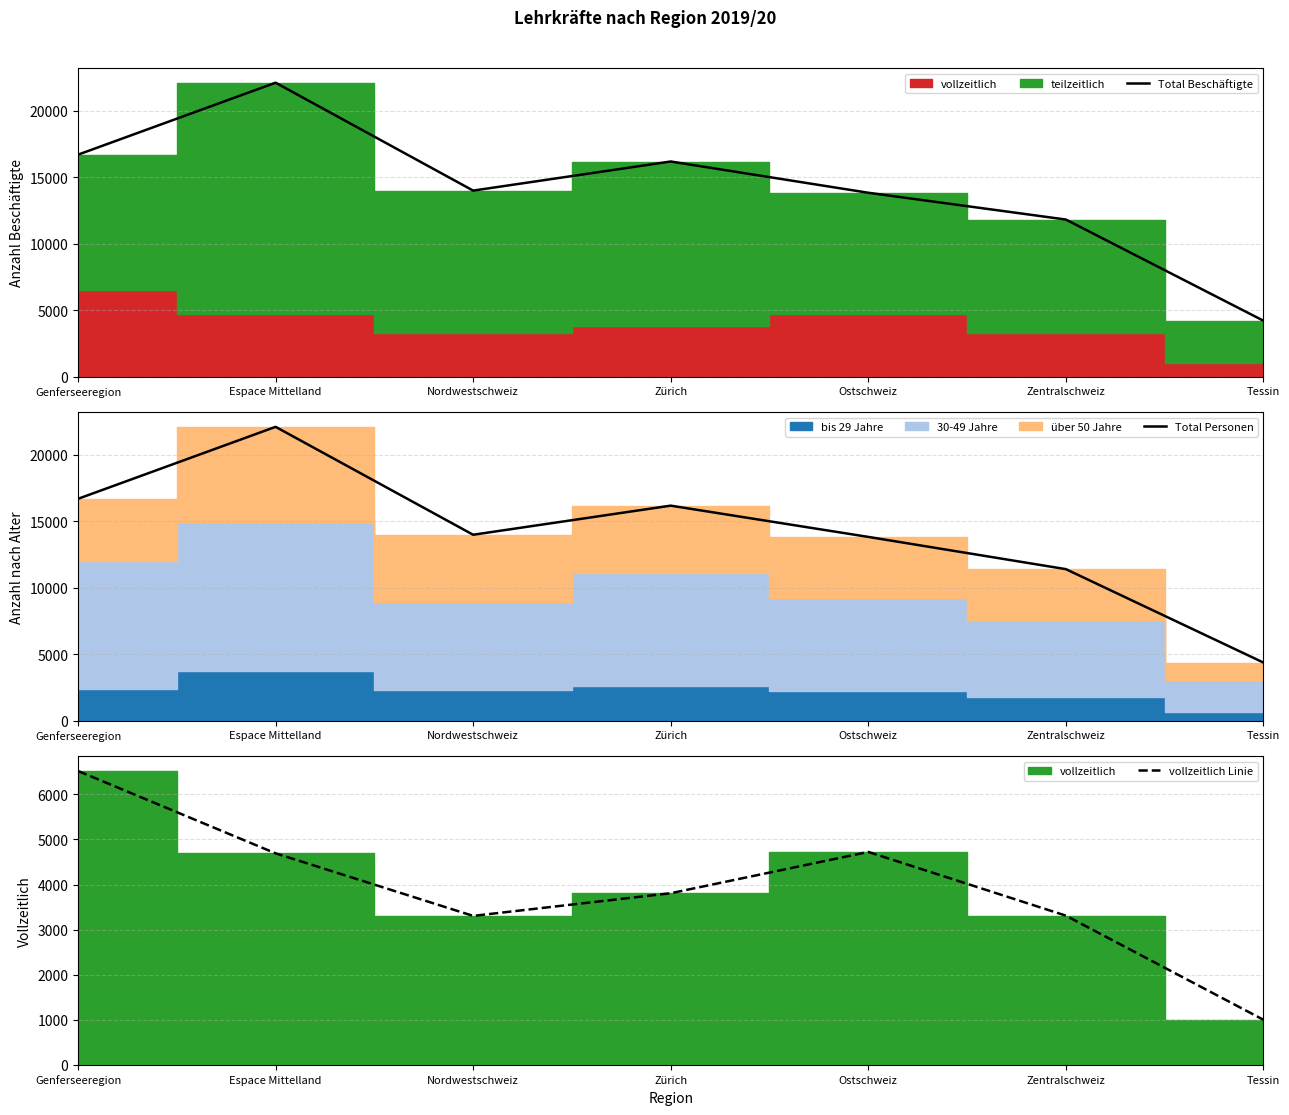

Which label corresponds to the smallest value in the chart?

Tessin